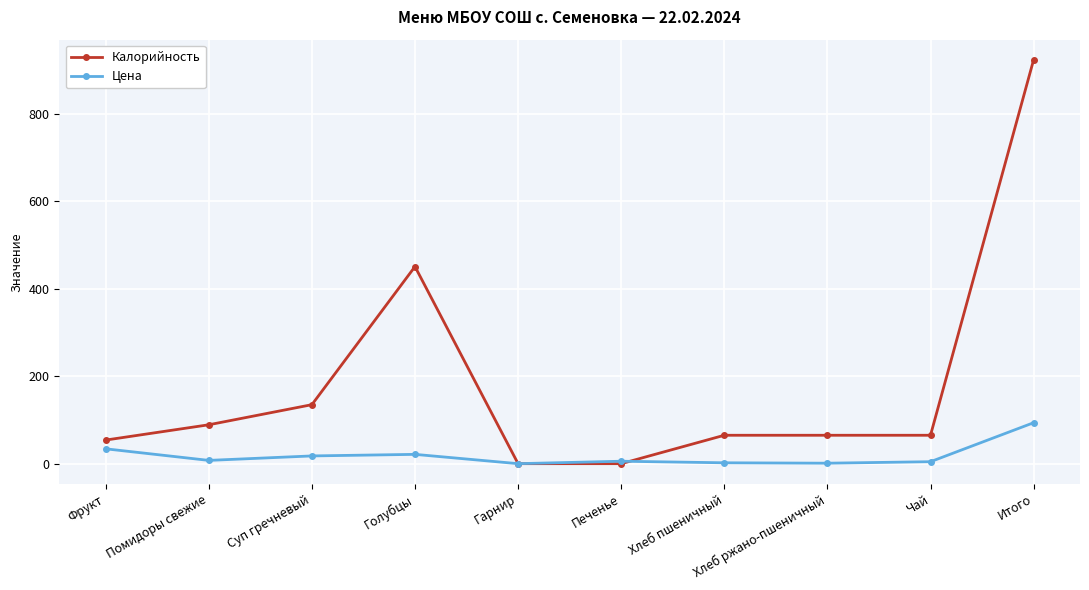

What is the difference between the maximum and minimum values in the Калорийность series?

924.0